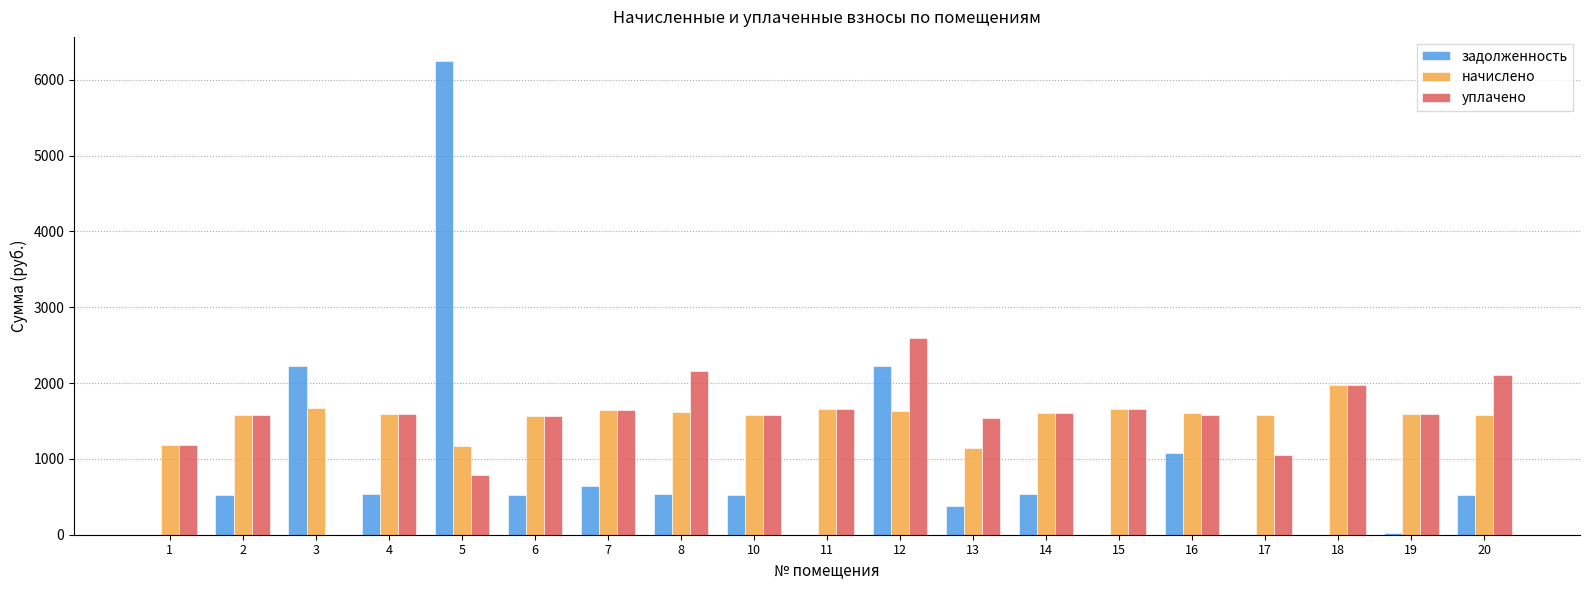

What is the greatest value displayed?

6253.8